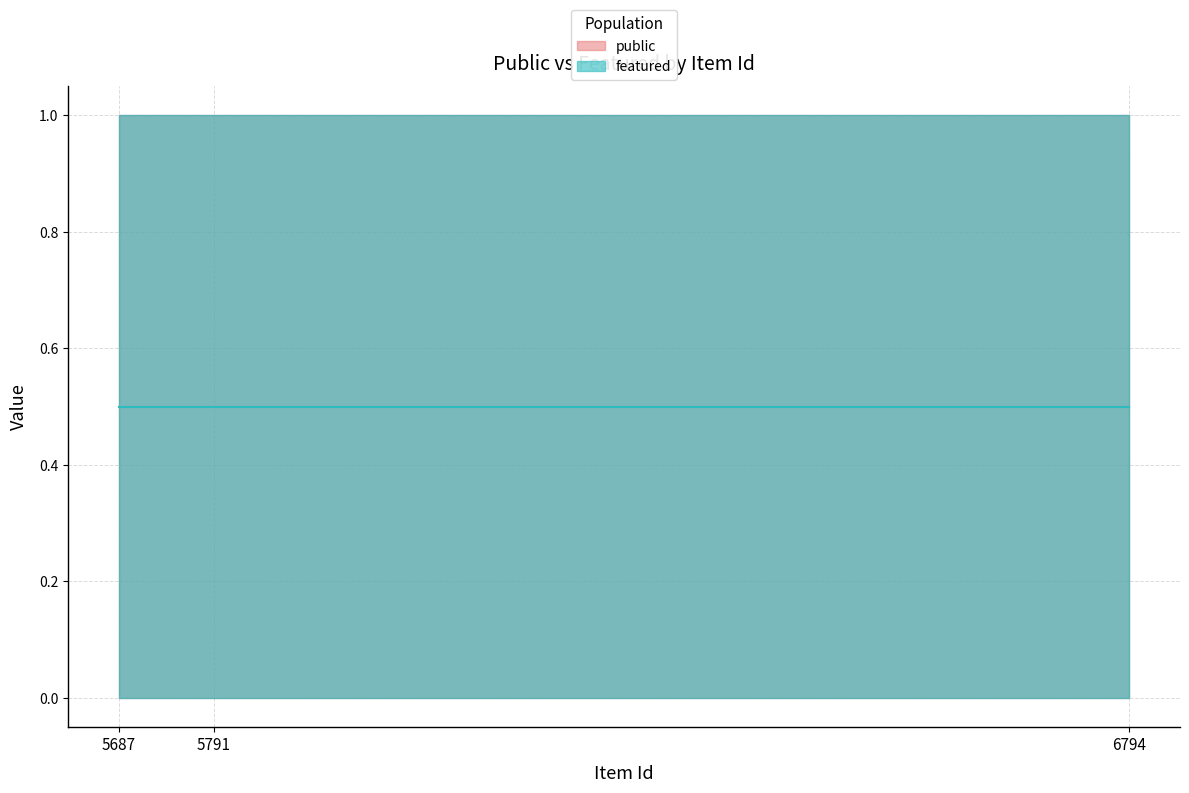

At how many categories does at least one series exceed 0?

3